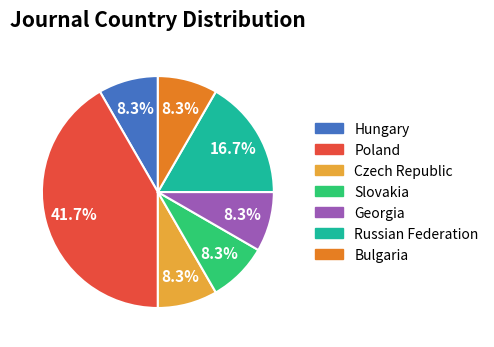

What percentage is NOT represented by Russian Federation?

83.3%